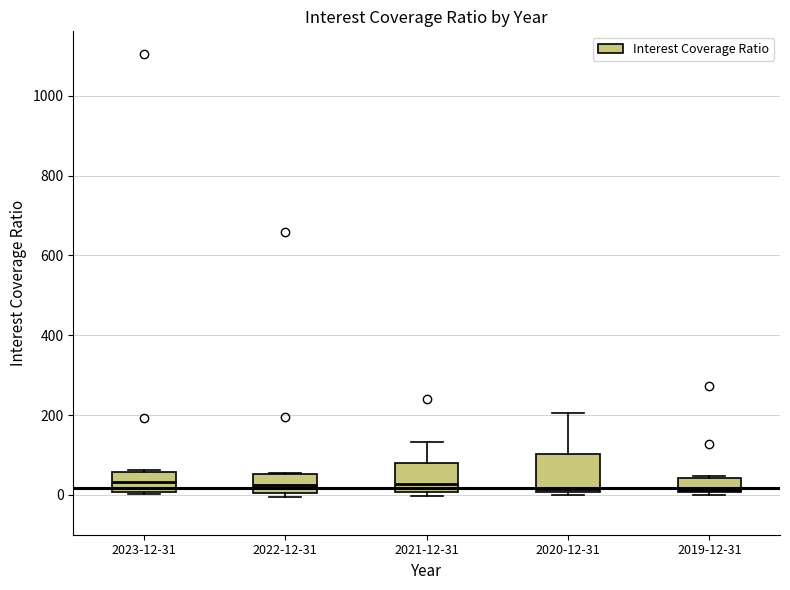

Reading left to right, read every box against the y-axis: the position of its median line, the range the box covers, and the ends of its whiskers. The values are not printed on the chart, so give them approximately, as read against the axis.

2023-12-31: median 40, box 0 to 60, whiskers 0 to 60
2022-12-31: median 20, box 0 to 60, whiskers 0 (just below the box's lower edge) to 60
2021-12-31: median 20, box 0 to 80, whiskers 0 (just below the box's lower edge) to 140
2020-12-31: median 20, box 0 to 100, whiskers 0 (just below the box's lower edge) to 200
2019-12-31: median 20, box 0 to 40, whiskers 0 (just below the box's lower edge) to 40 (just above the box's upper edge)